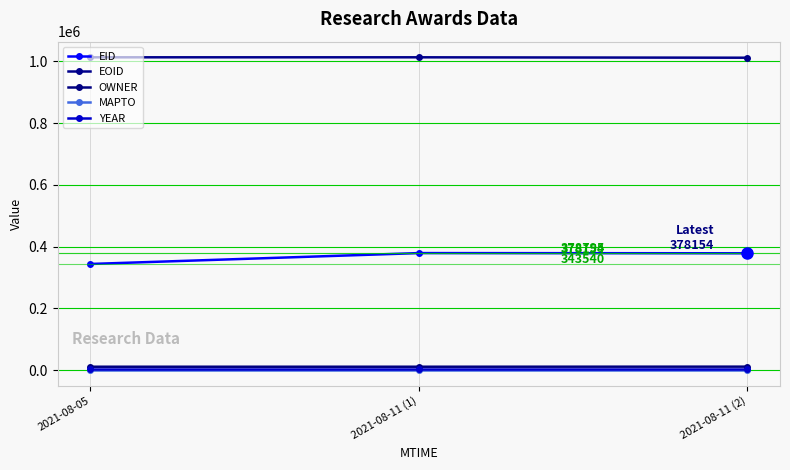

What is the highest value of the EID series?

378795